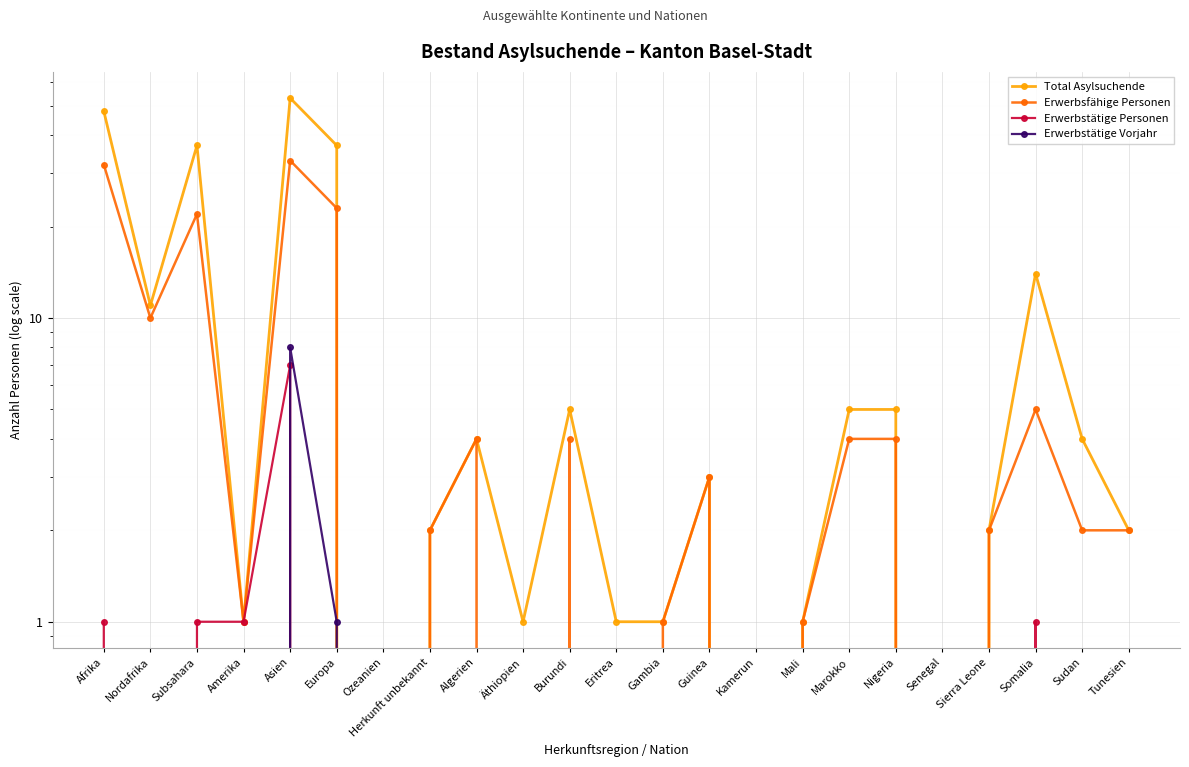

True or false: Erwerbstätige Vorjahr has a value of 0 at Somalia.

True